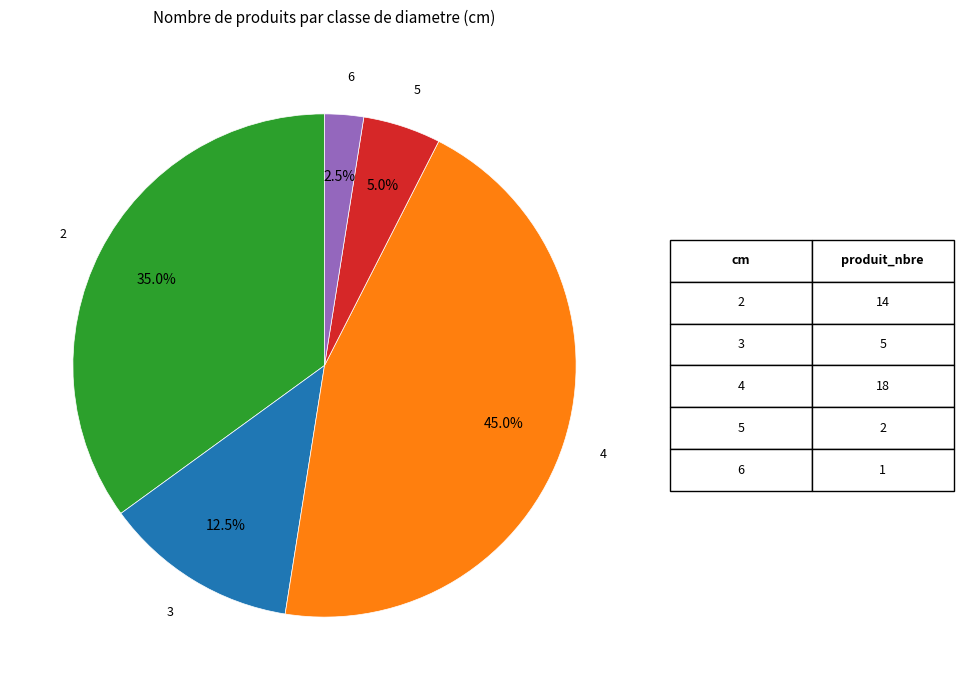

The 6 slice represents 9% of the pie. True or false?

False